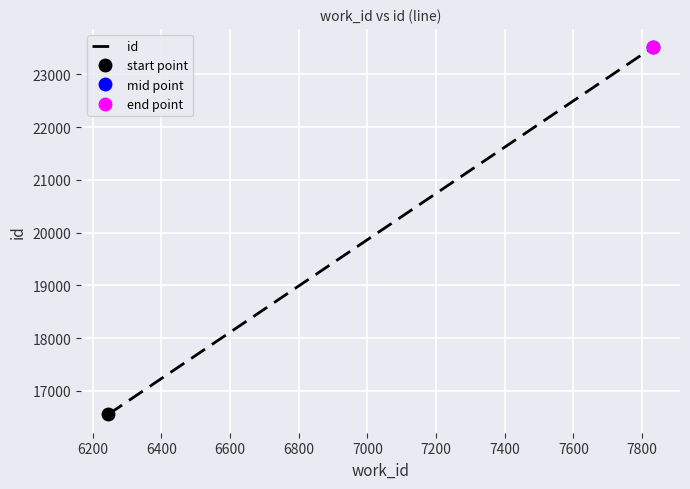

What is the value of the 1st point from the left?

16557